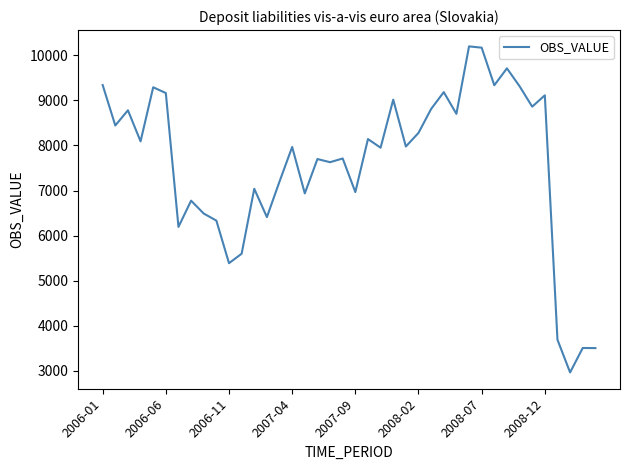

What is the difference between the maximum and minimum values?

7243.2